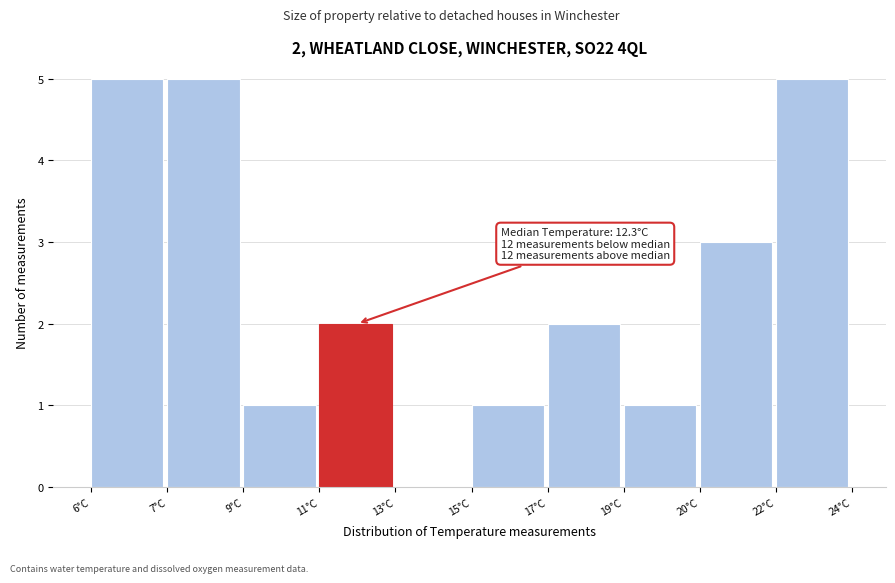

Reading left to right, transcribe all the data shown in this chart.

6°C=5	7°C=5	9°C=1	11°C=2	13°C=0	15°C=1	17°C=2	19°C=1	20°C=3	22°C=5